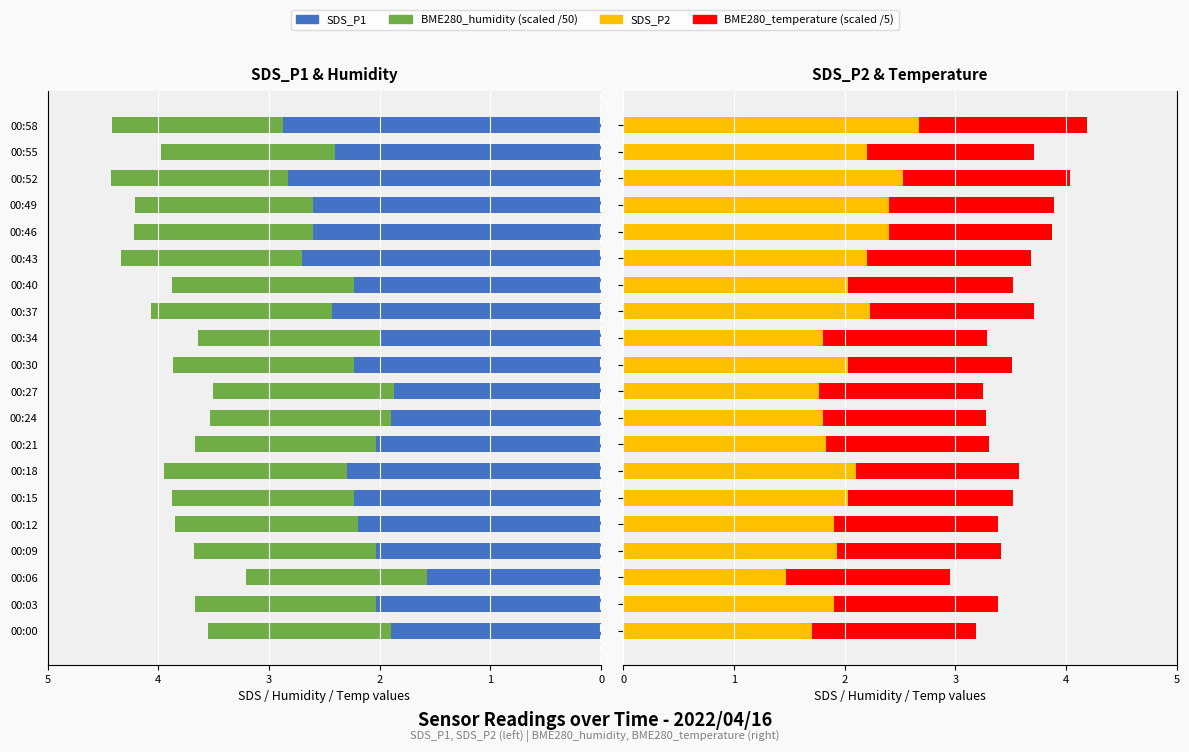

What is the highest value of the BME280_temperature (scaled) series?

1.5